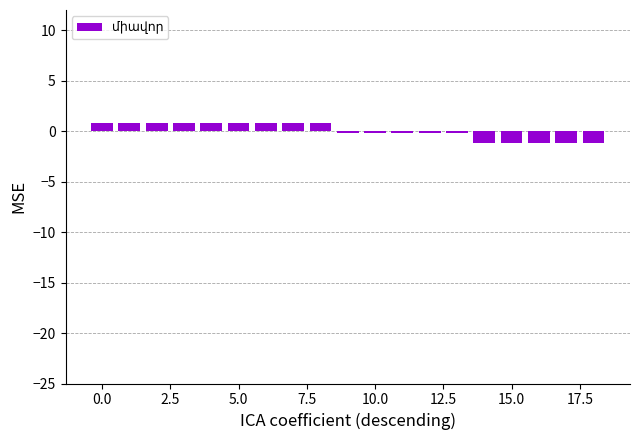

What is the value of the 17th bar from the left?

-1.2